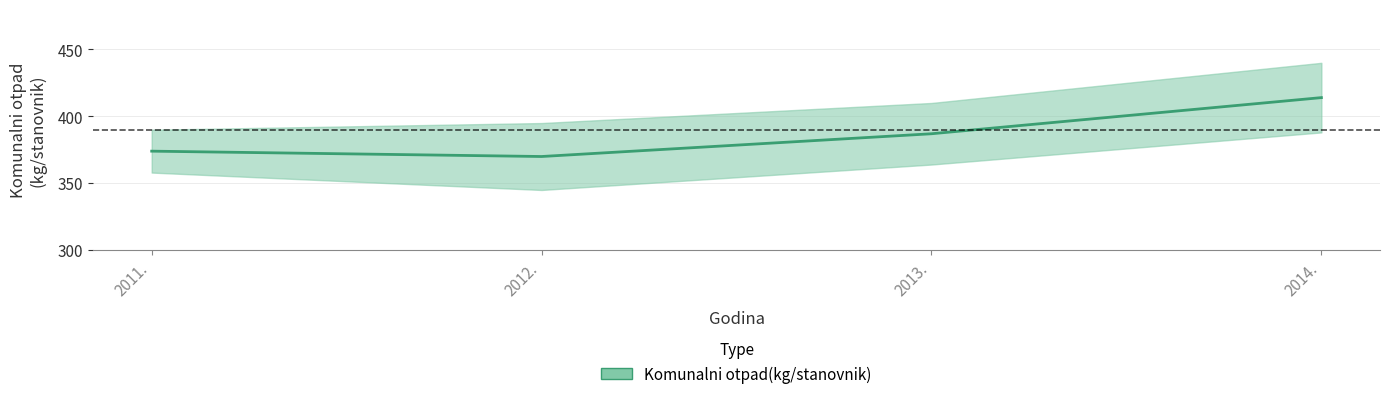

True or false: the data shows 156 at 2012..

False